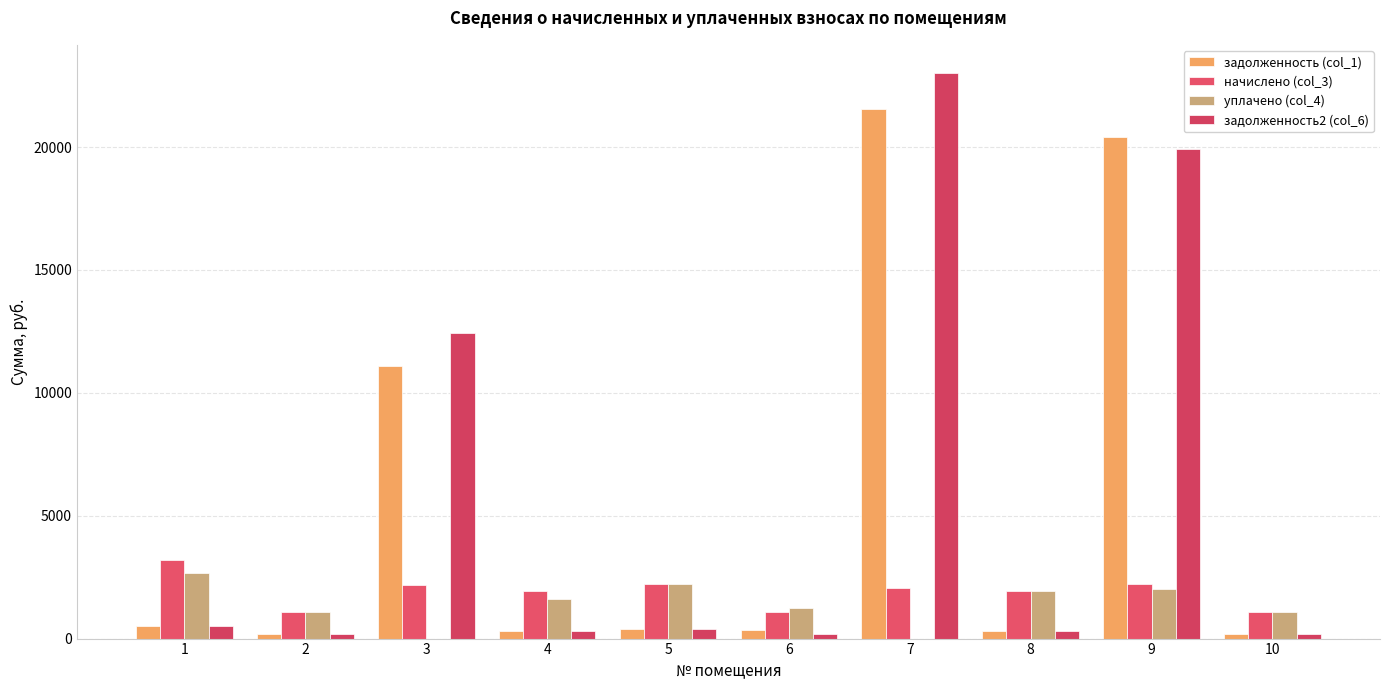

At which label is задолженность (col_1) closest to 10868?

3